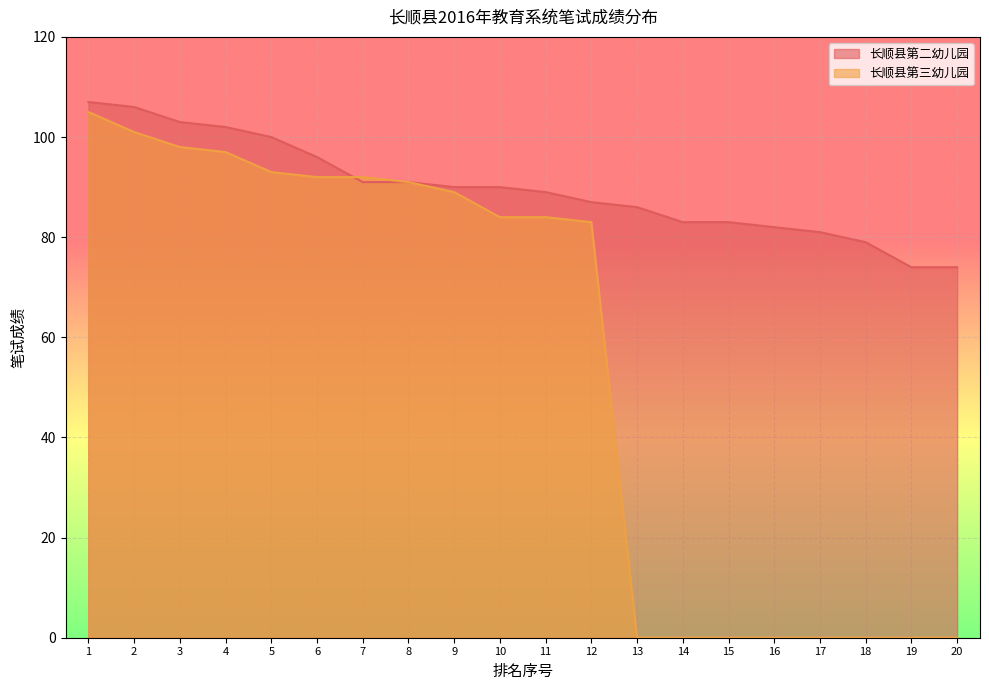

Where do 长顺县第三幼儿园 and 长顺县第二幼儿园 first cross each other?

6 and 7